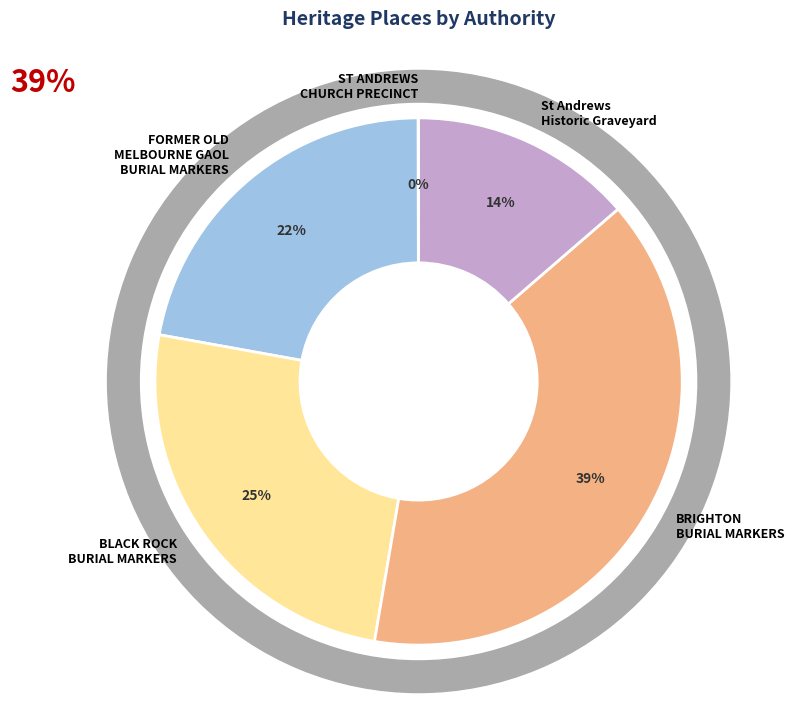

The FORMER OLD MELBOURNE GAOL BURIAL MARKERS slice represents 28% of the pie. True or false?

False